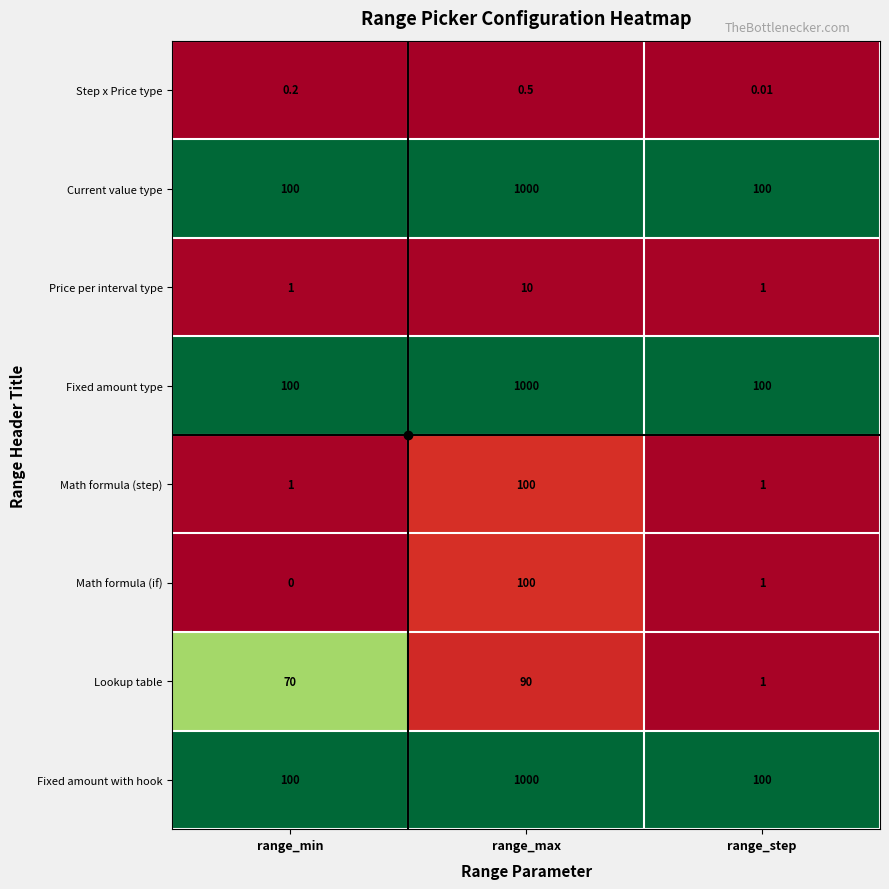

At which category does the chart reach its peak across all series?

range_max